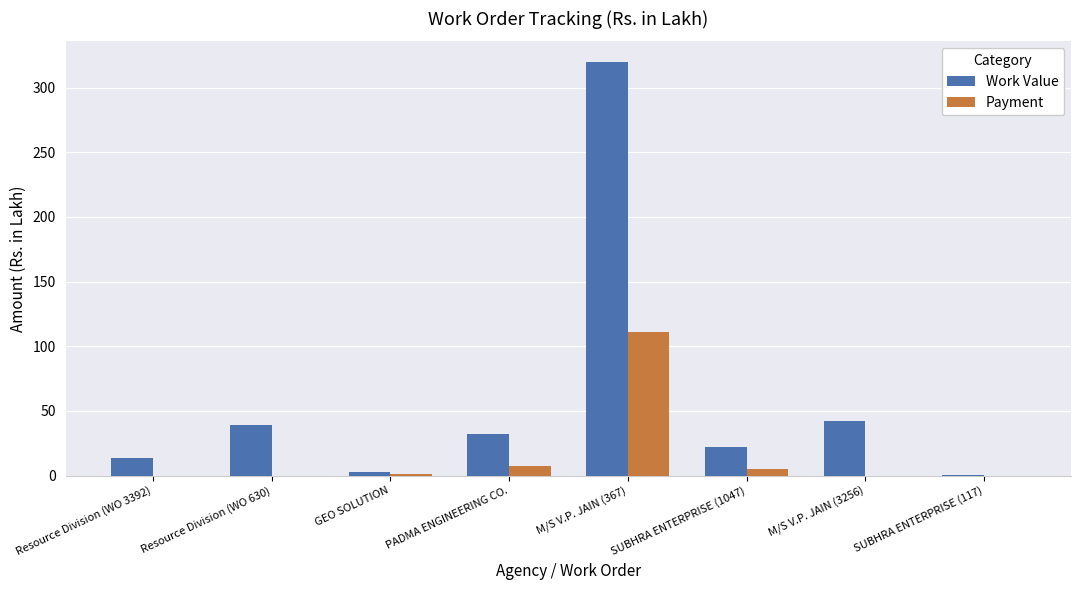

How many groups of bars are there?

8